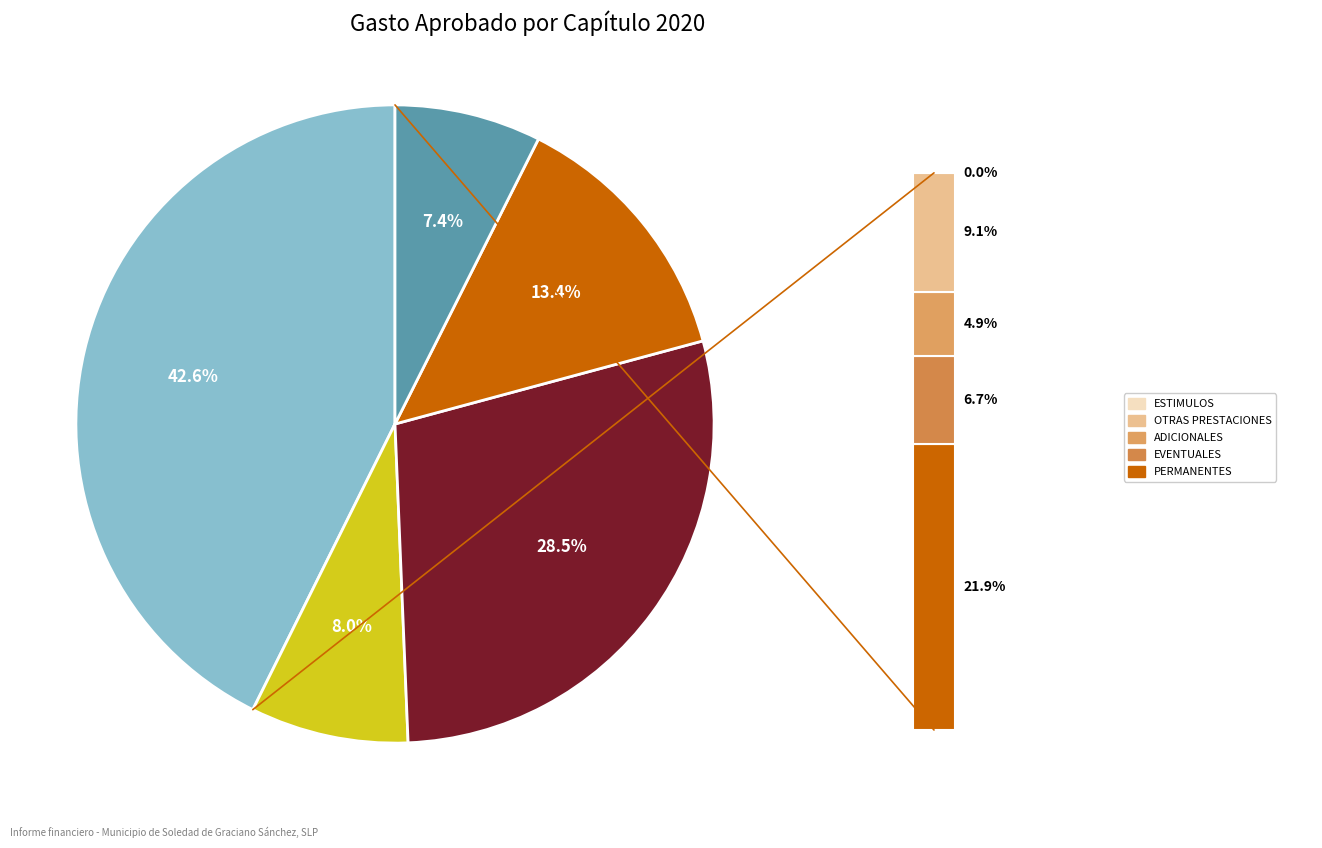

How many slices are in this pie chart?

5